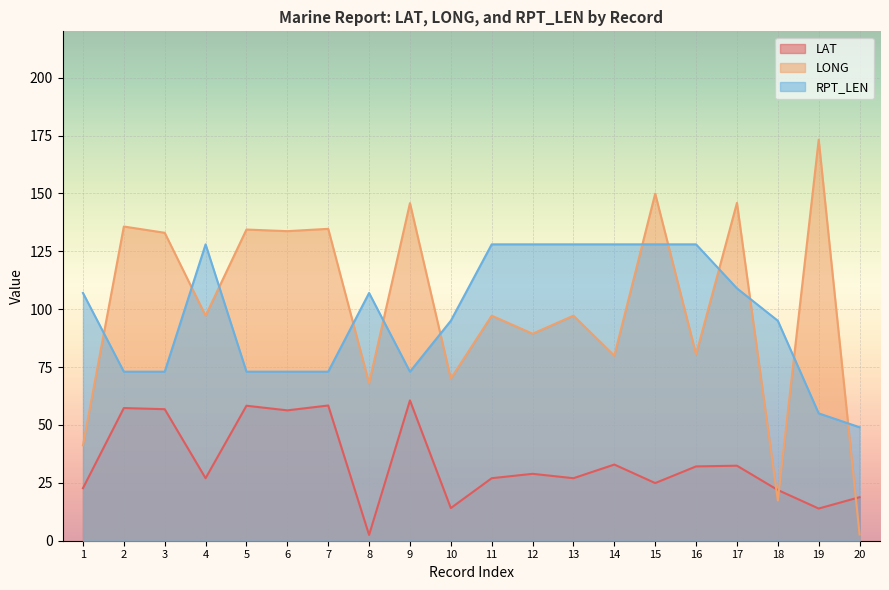

The RPT_LEN series shows 95.0 at 18. True or false?

True